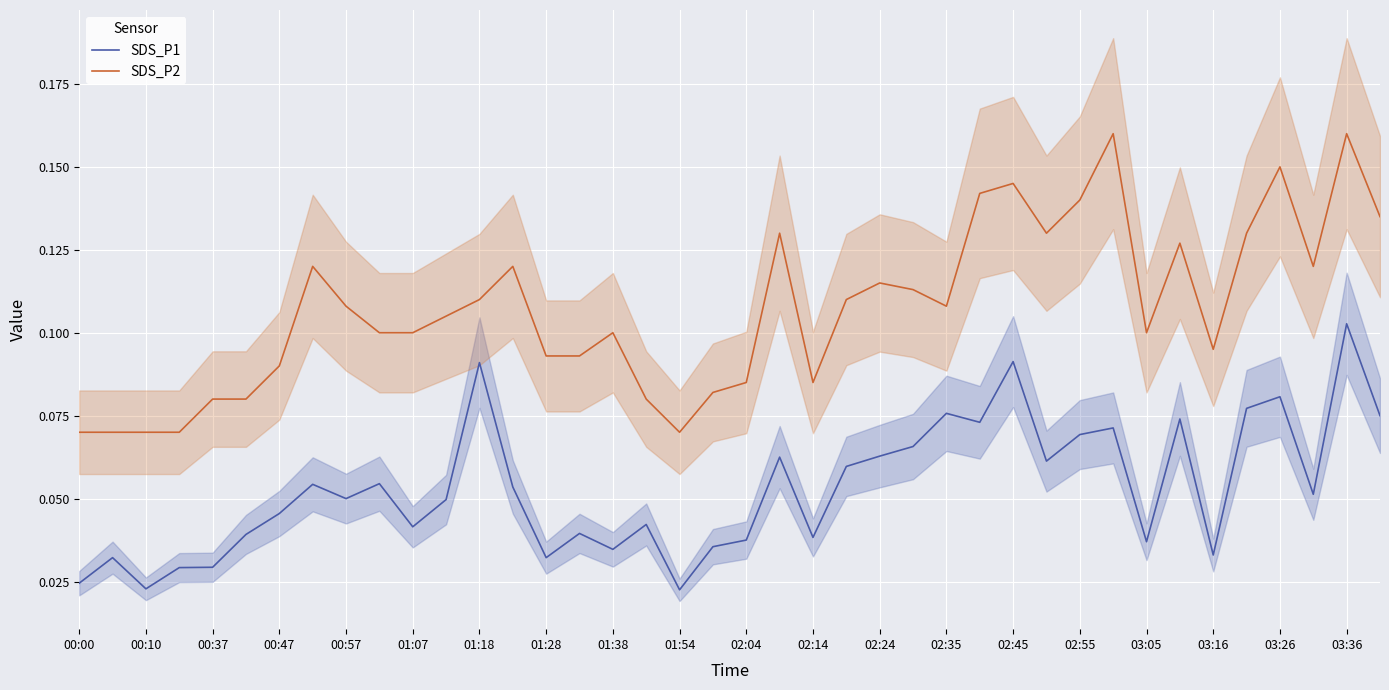

True or false: SDS_P1 and SDS_P2 intersect in this chart.

False